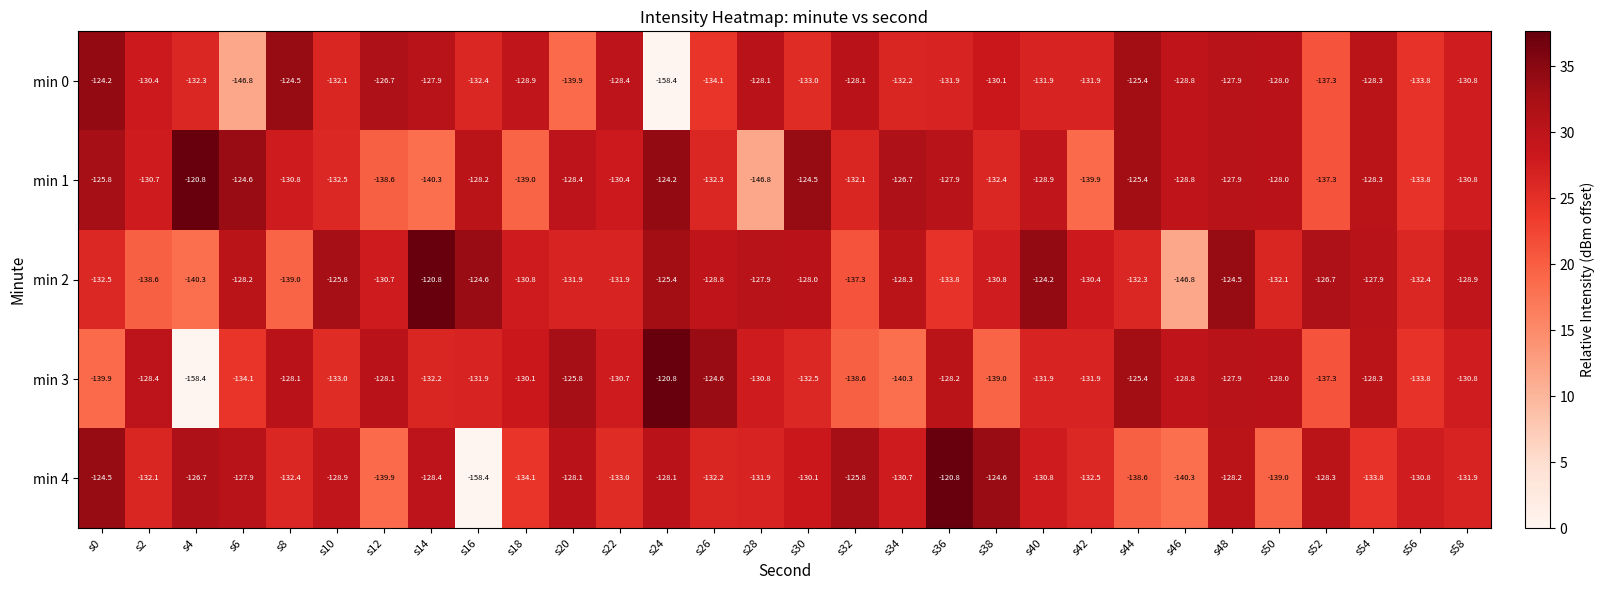

What is the total value across all series at s2?

-660.2